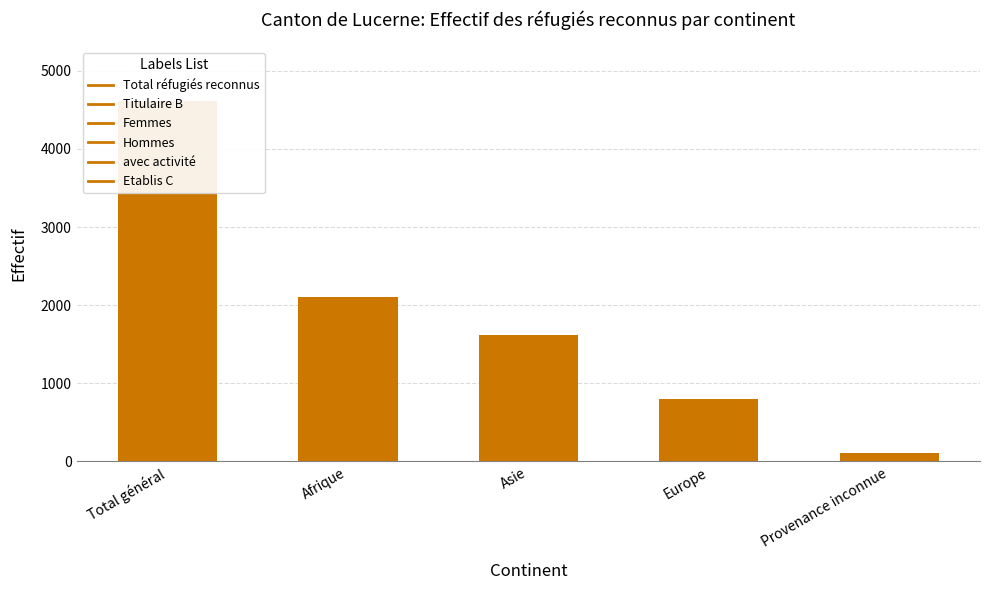

The chart shows a value of 443 at Europe. True or false?

False